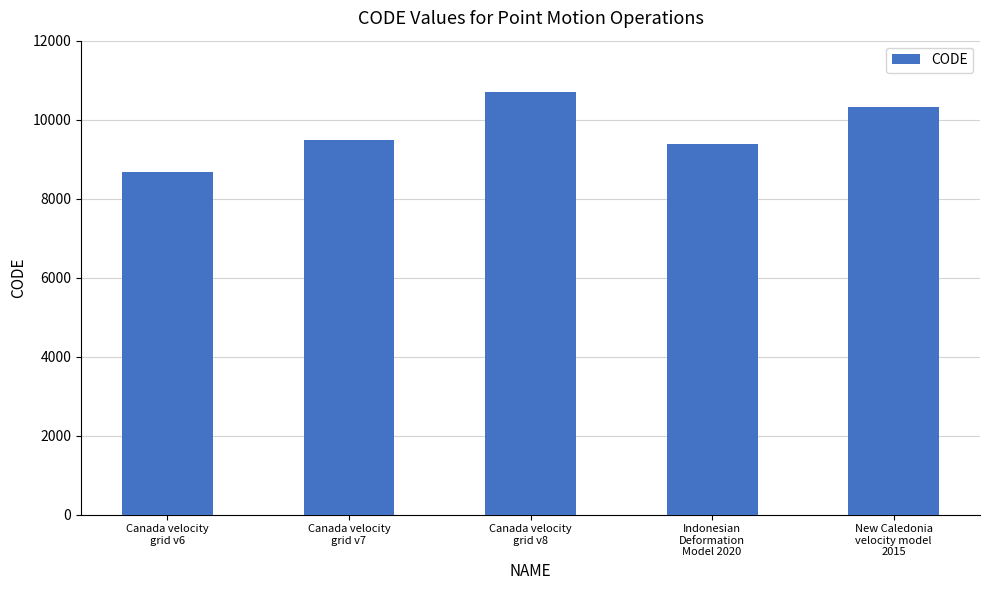

Rank the categories by value from highest to lowest.

Canada velocity
grid v8, New Caledonia
velocity model
2015, Canada velocity
grid v7, Indonesian
Deformation
Model 2020, Canada velocity
grid v6